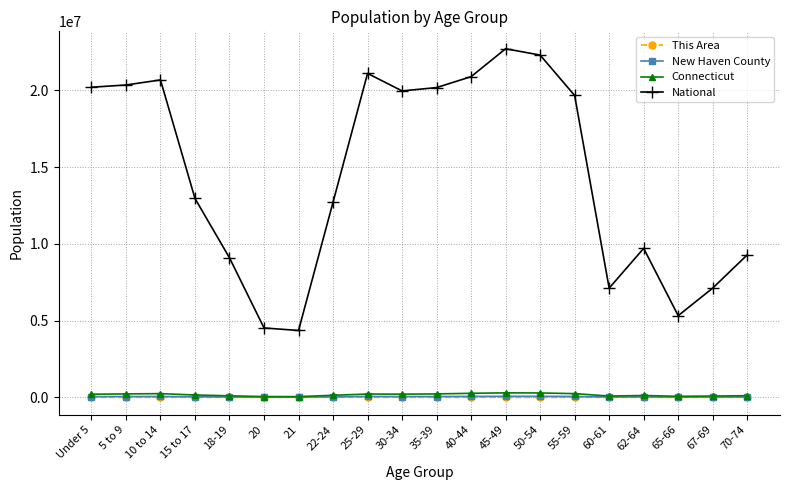

What is the value of the New Haven County point at the 20th from the left?

25114